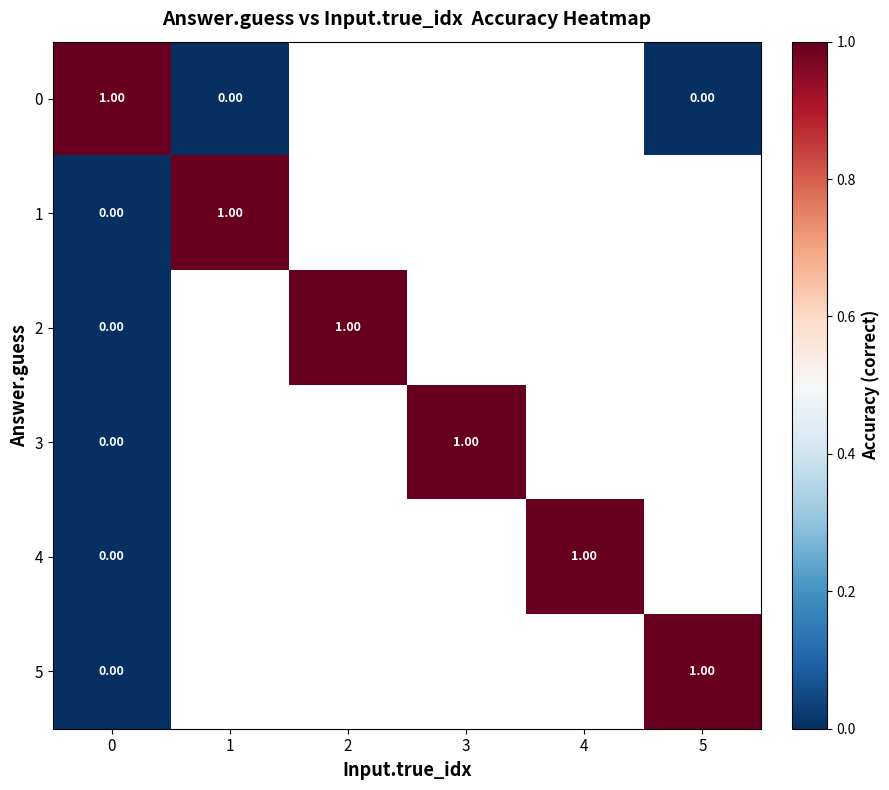

List the series in order of their overall mean, lowest first.

0, 1, 2, 3, 4, 5